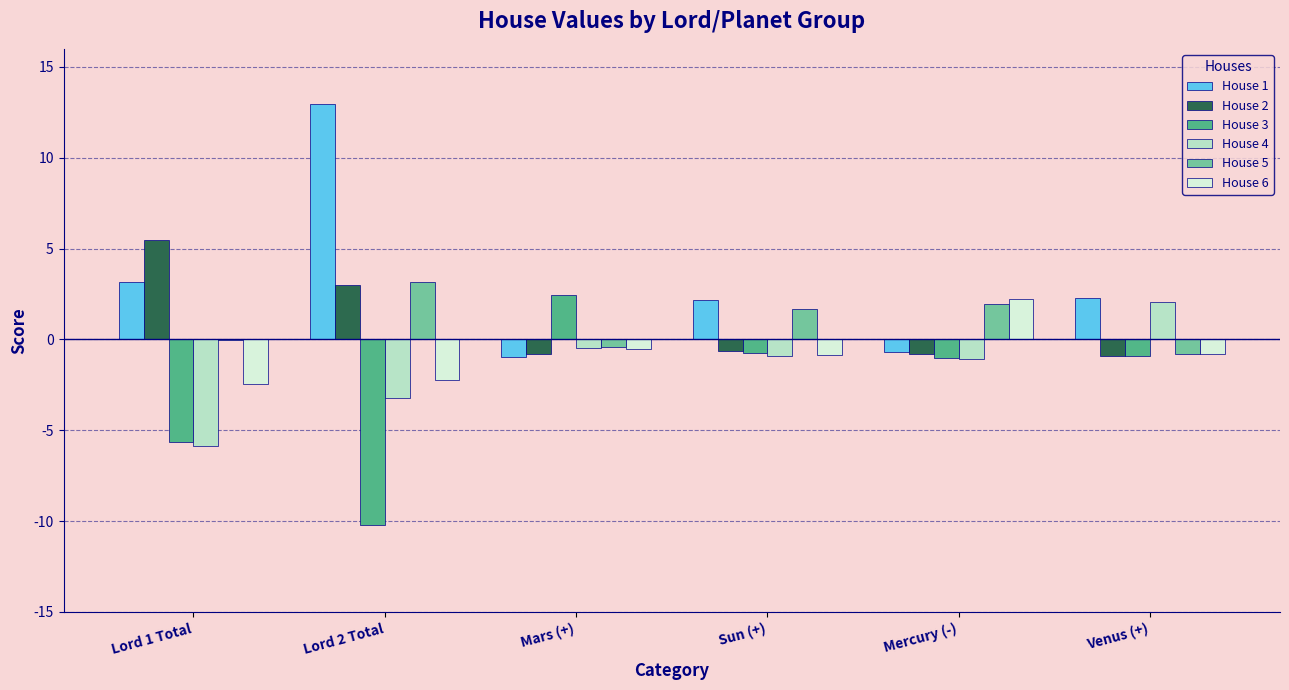

What is the maximum value shown in the chart?

13.0